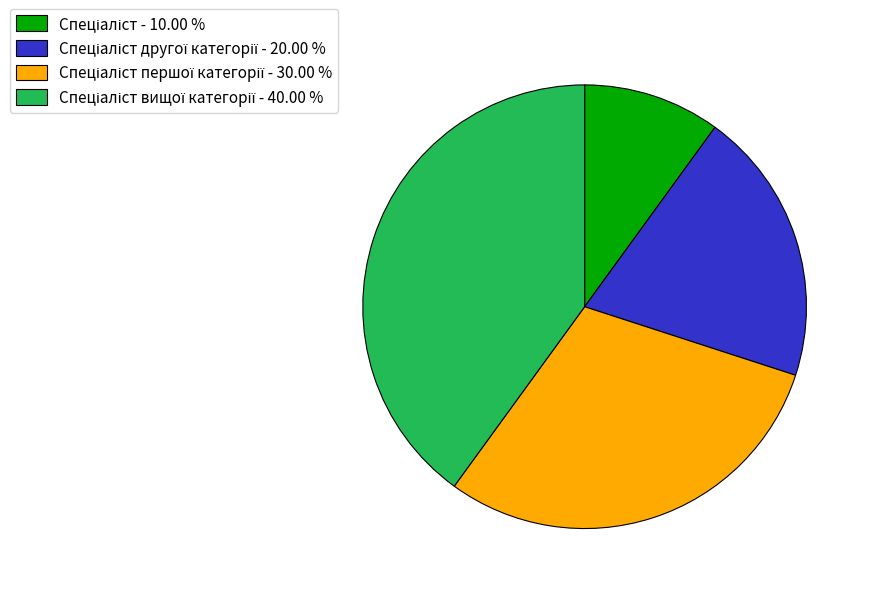

Does any single category account for the majority?

No